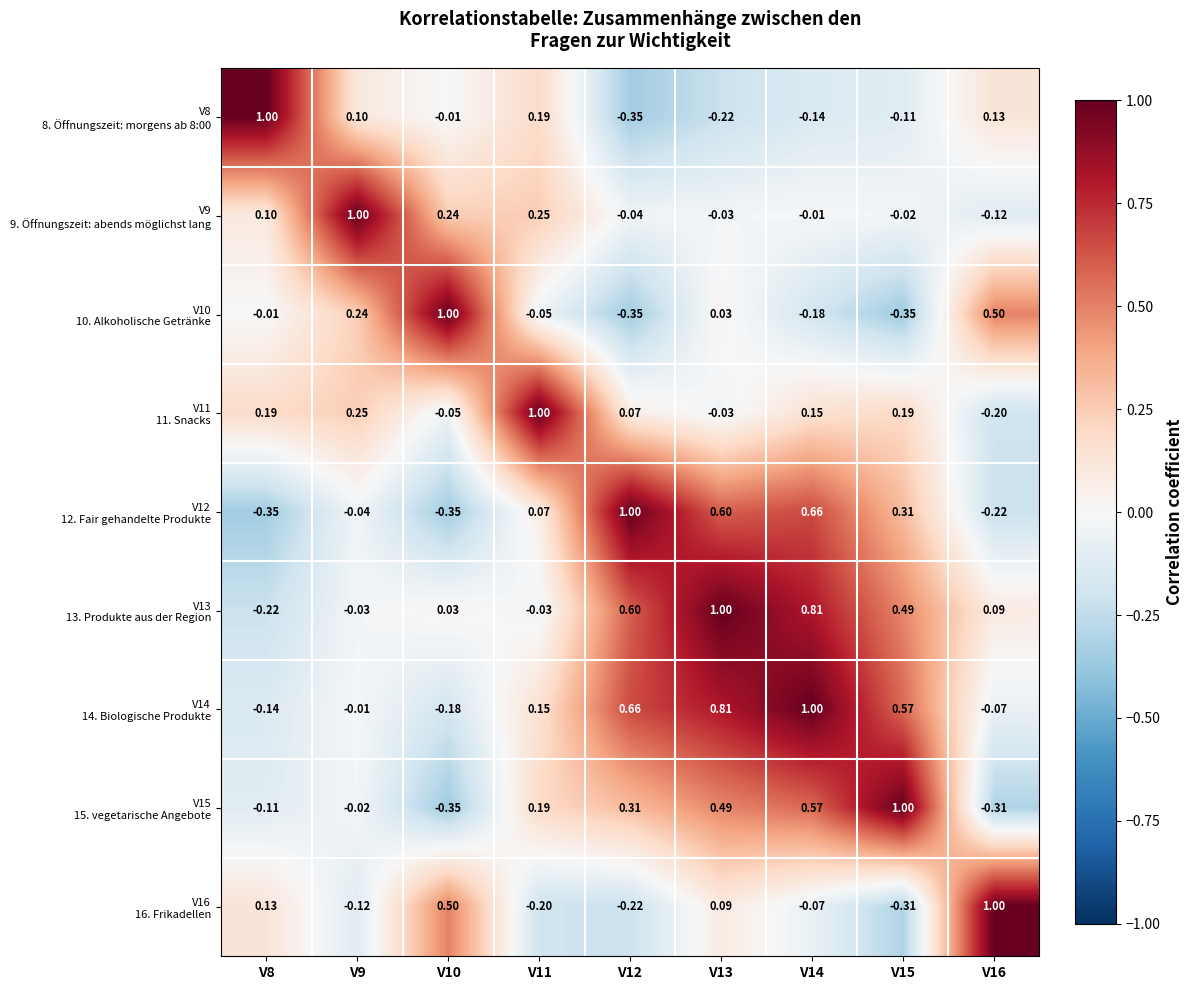

Count the number of data series in this chart.

9